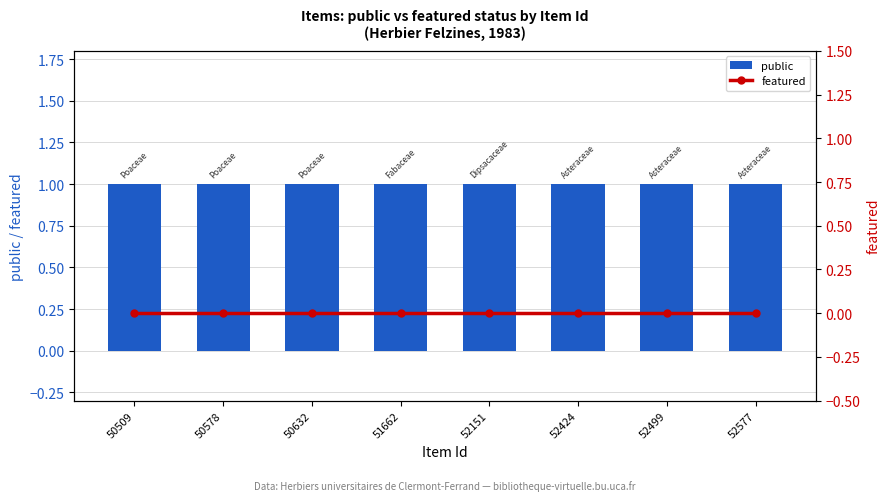

What is the total value across all series at 52151?

1